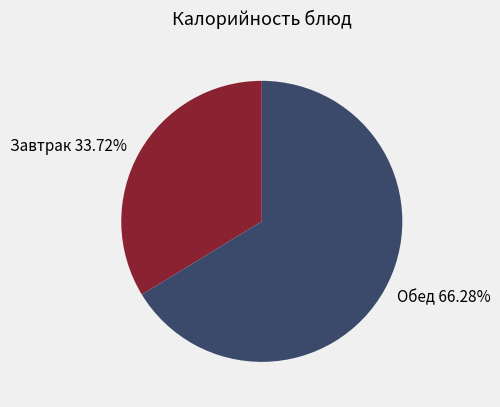

Does Завтрак 33.72% represent more than half of the total?

No